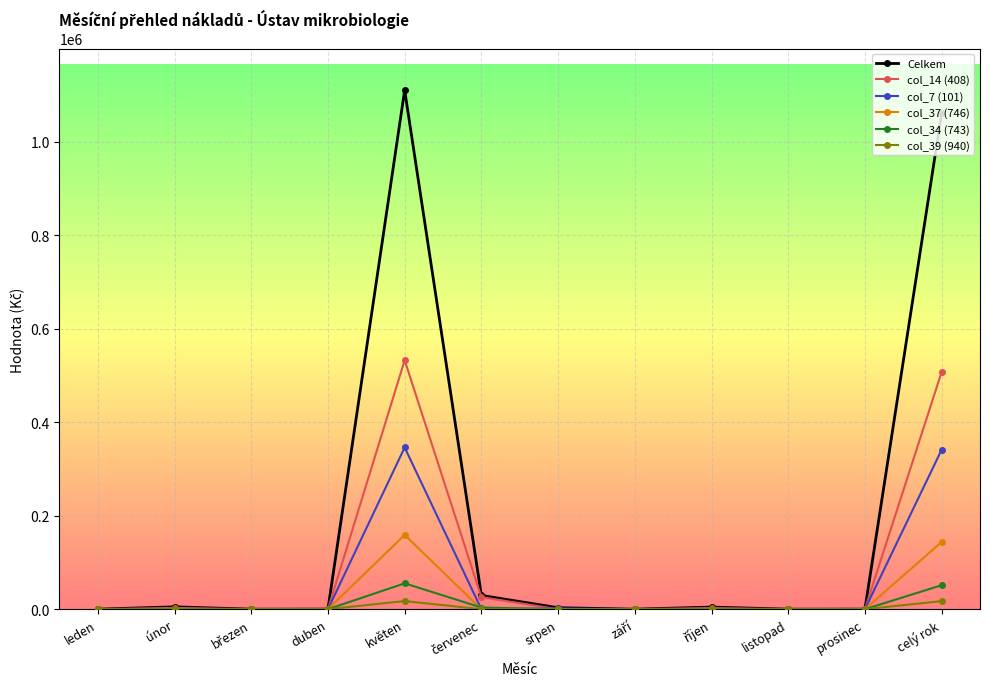

Is this an area chart (filled region under the line)?

No